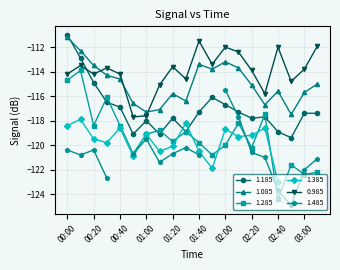

At which label is 1.085 closest to -114?

01:50